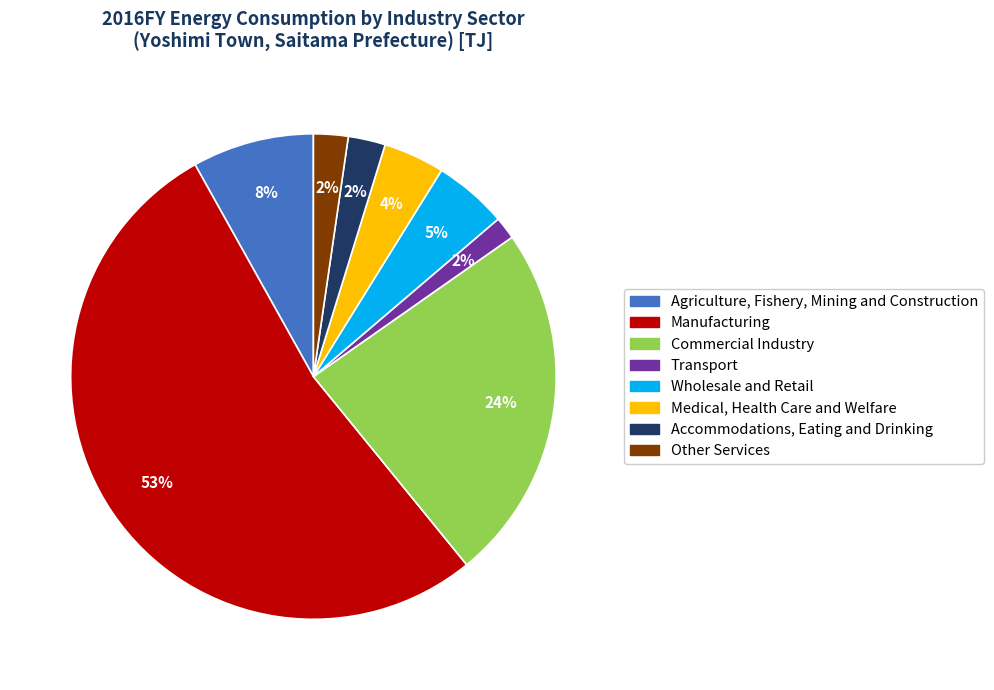

To the nearest percent, what is the combined percentage of Other Services and Wholesale and Retail?

7%